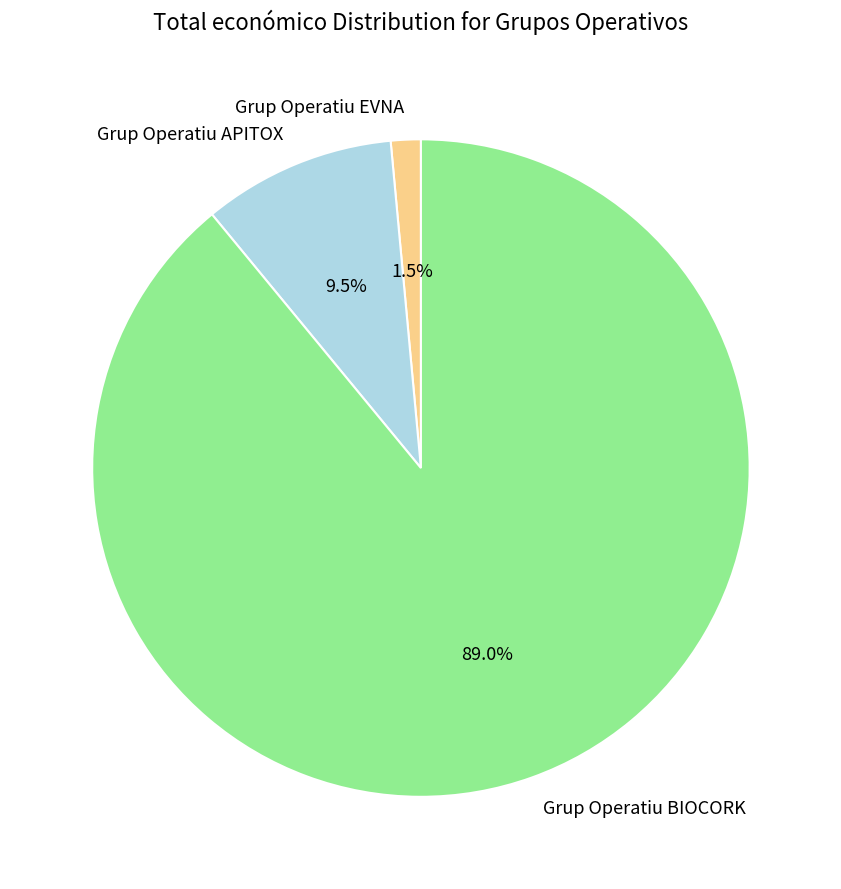

Rank the categories by value from highest to lowest.

Grup Operatiu BIOCORK, Grup Operatiu APITOX, Grup Operatiu EVNA